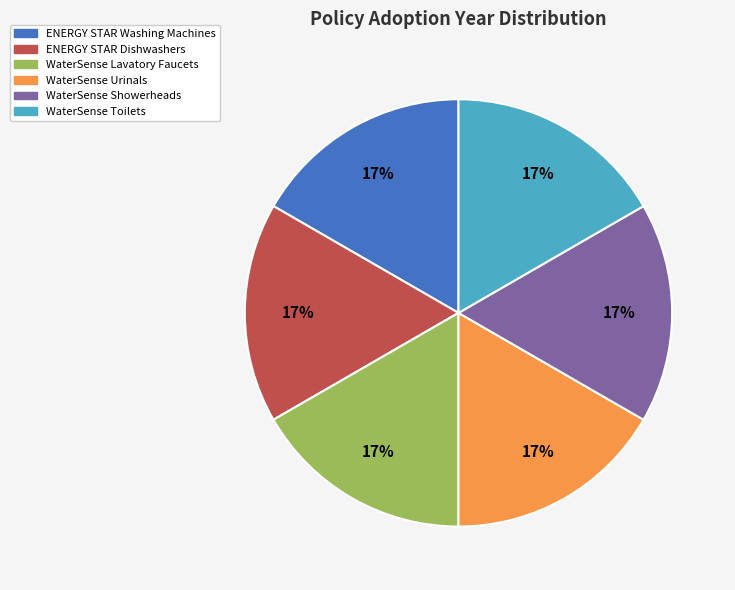

What percentage is the WaterSense Lavatory Faucets slice, to the nearest percent?

17%